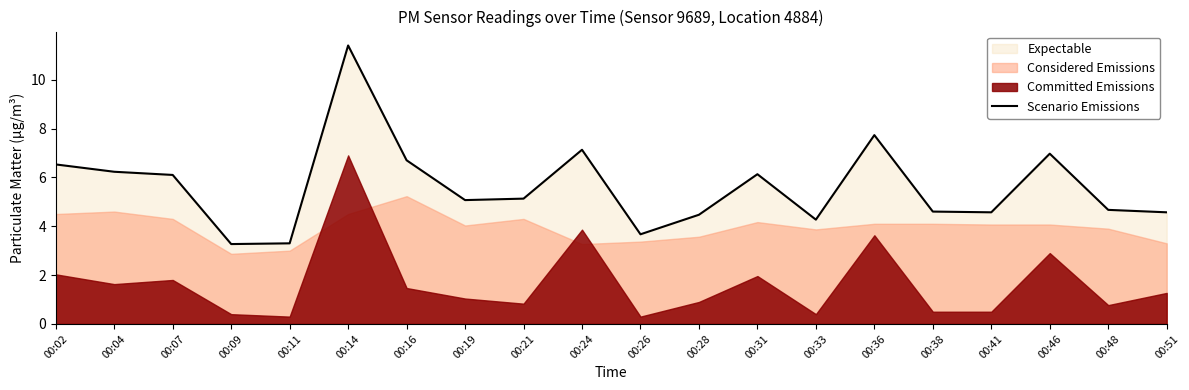

How many data points are less than 5?

9